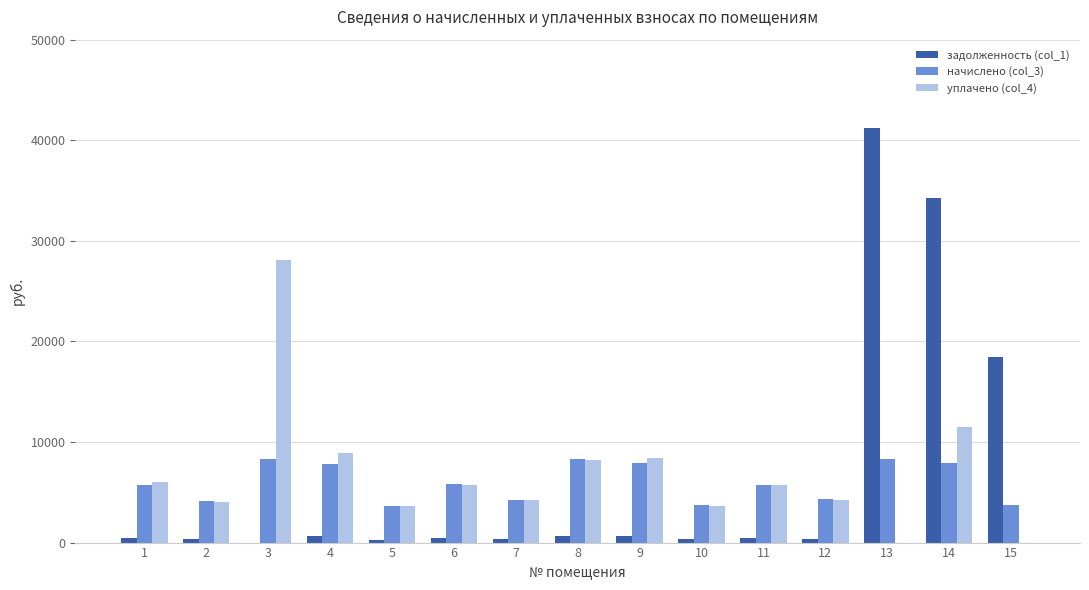

What is the sum of all начислено (col_3) values?

89417.5